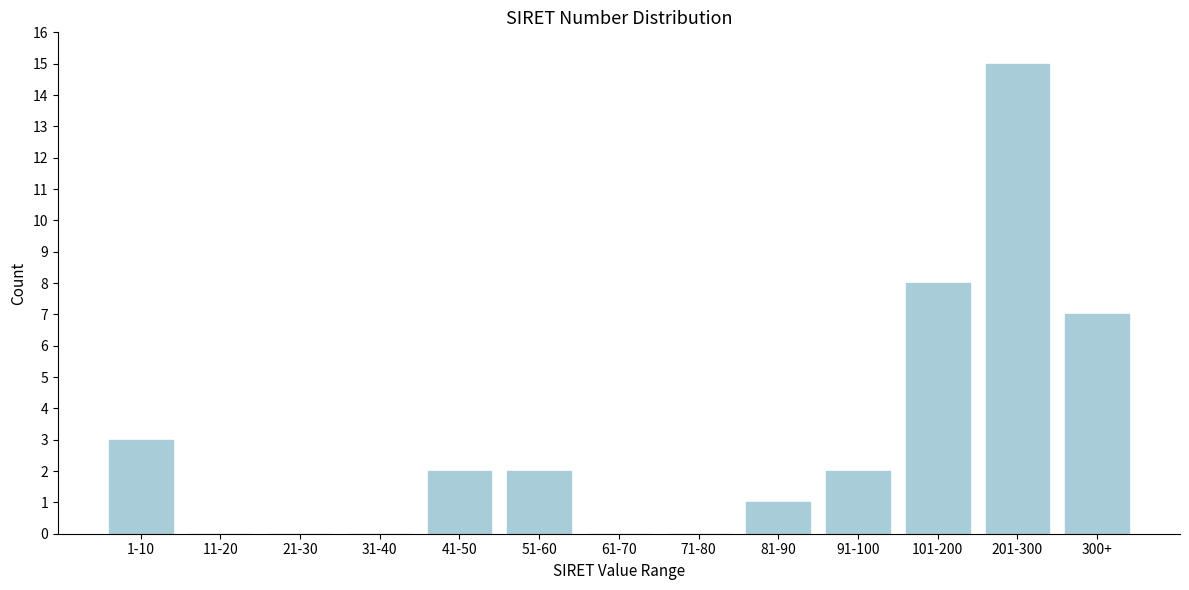

Reading left to right, what are all the values shown in this chart?

1-10=3	11-20=0	21-30=0	31-40=0	41-50=2	51-60=2	61-70=0	71-80=0	81-90=1	91-100=2	101-200=8	201-300=15	300+=7